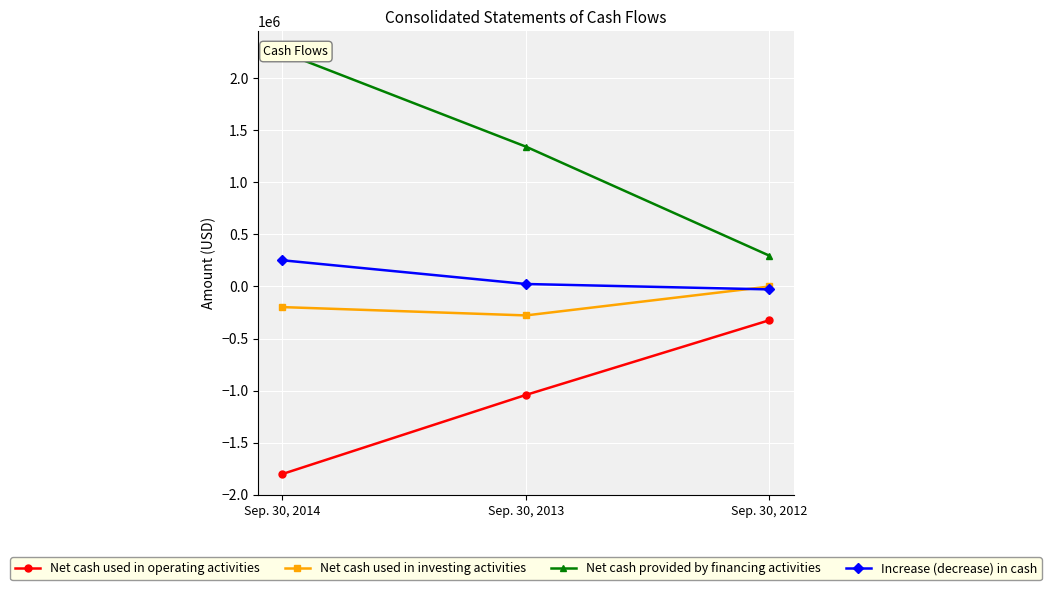

What is the total value across all series at Sep. 30, 2013?

48000